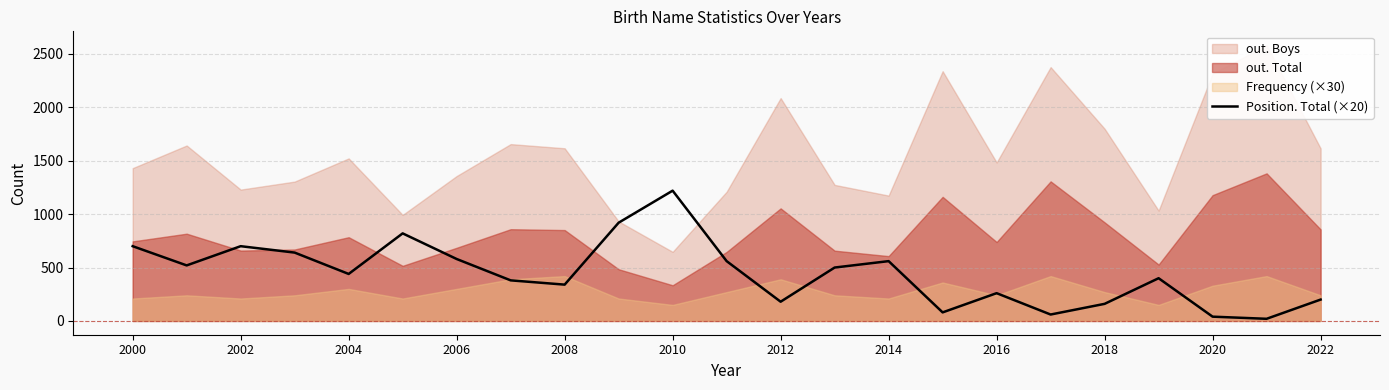

Reading left to right, extract all data points from this chart.

700	520	700	640	440	820	580	380	340	920	1220	560	180	500	560	80	260	60	160	400	40	20	200